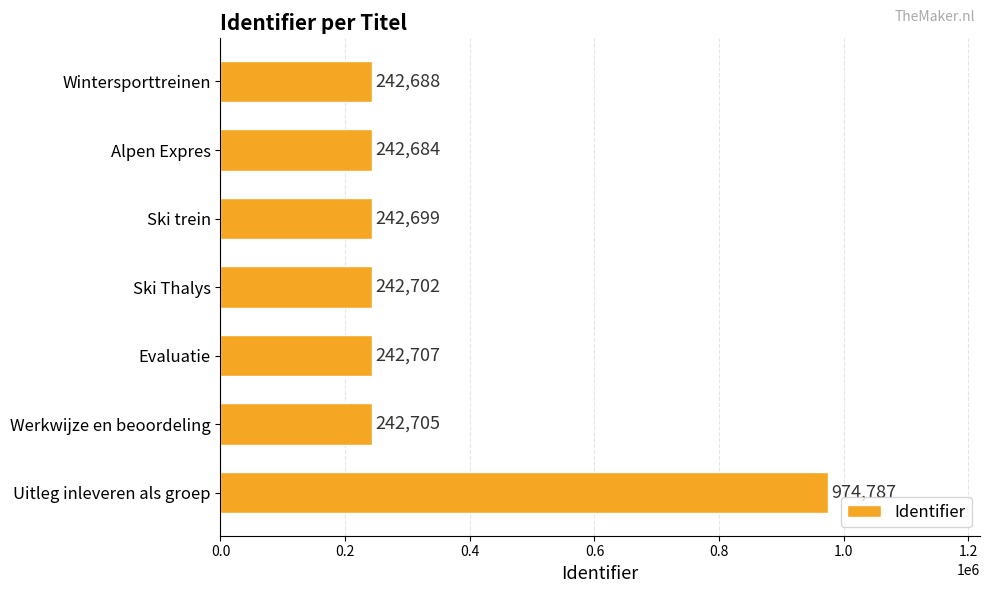

How many data points does each series have?

7